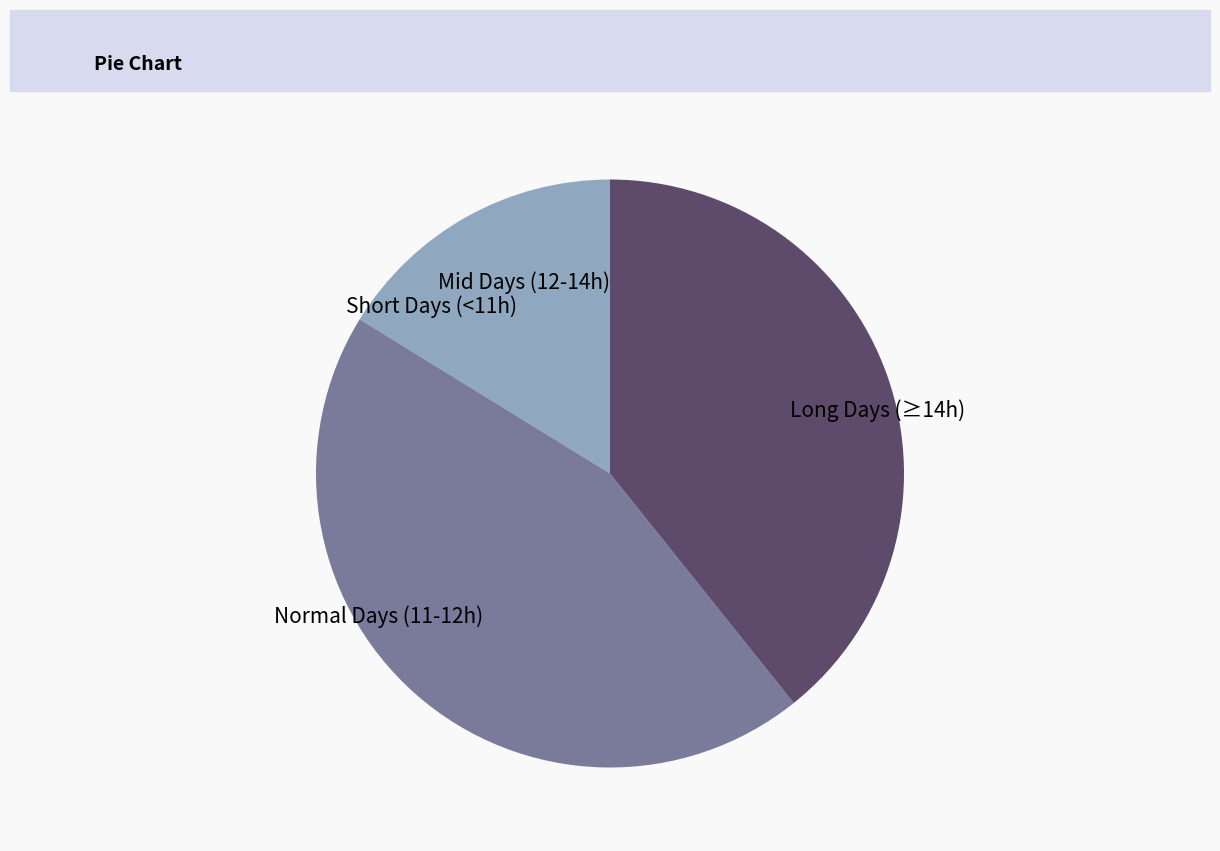

What is the ratio of the value at Long Days (≥14h) to the value at Short Days (<11h)?

2.4